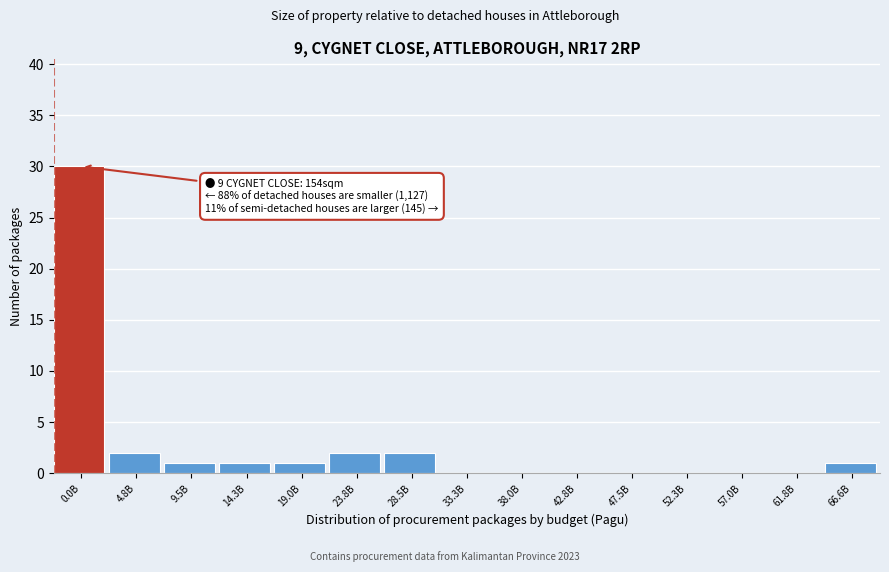

Reading left to right, list all the values displayed in this chart.

0.0B=30	4.8B=2	9.5B=1	14.3B=1	19.0B=1	23.8B=2	28.5B=2	33.3B=0	38.0B=0	42.8B=0	47.5B=0	52.3B=0	57.0B=0	61.8B=0	66.6B=1